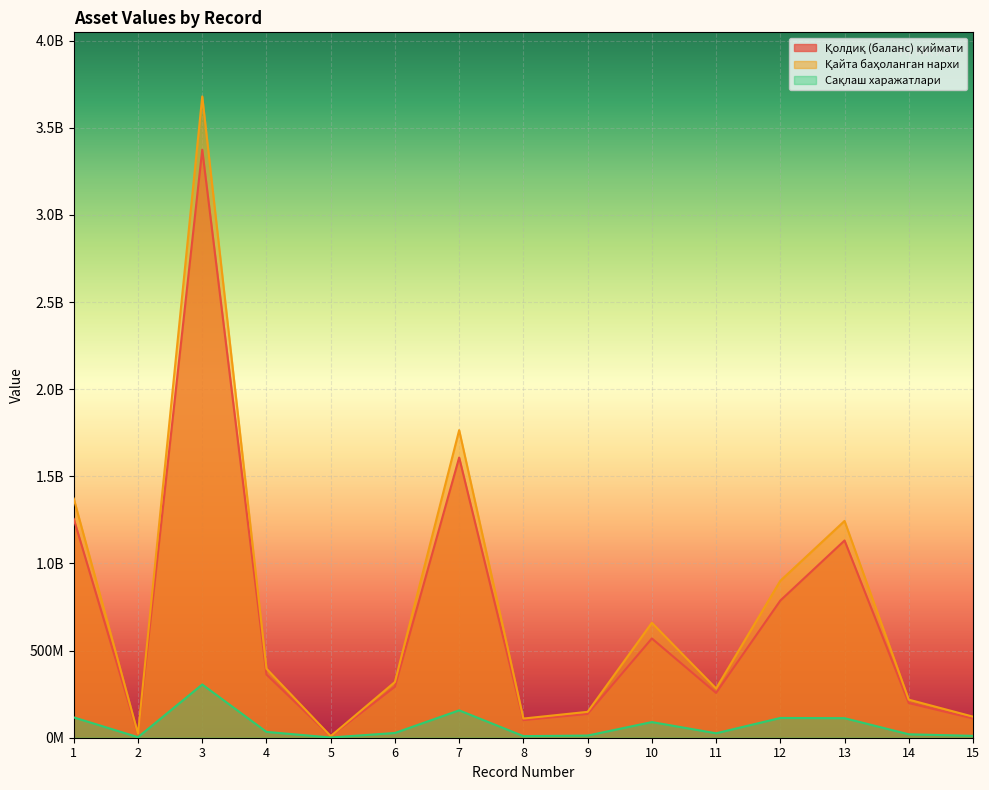

How many lines are shown in the chart?

3